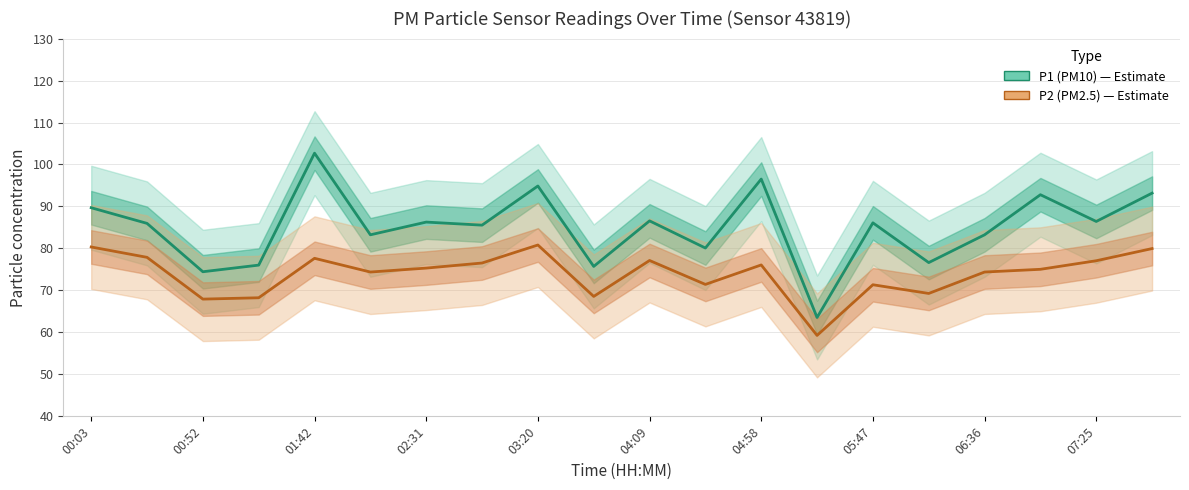

At how many categories does at least one series exceed 94?

3